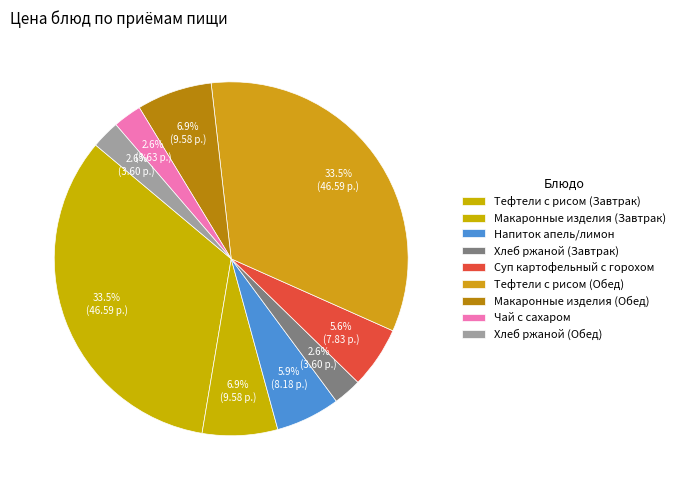

How much of the chart is everything except Тефтели с рисом (Обед)?

66.5%